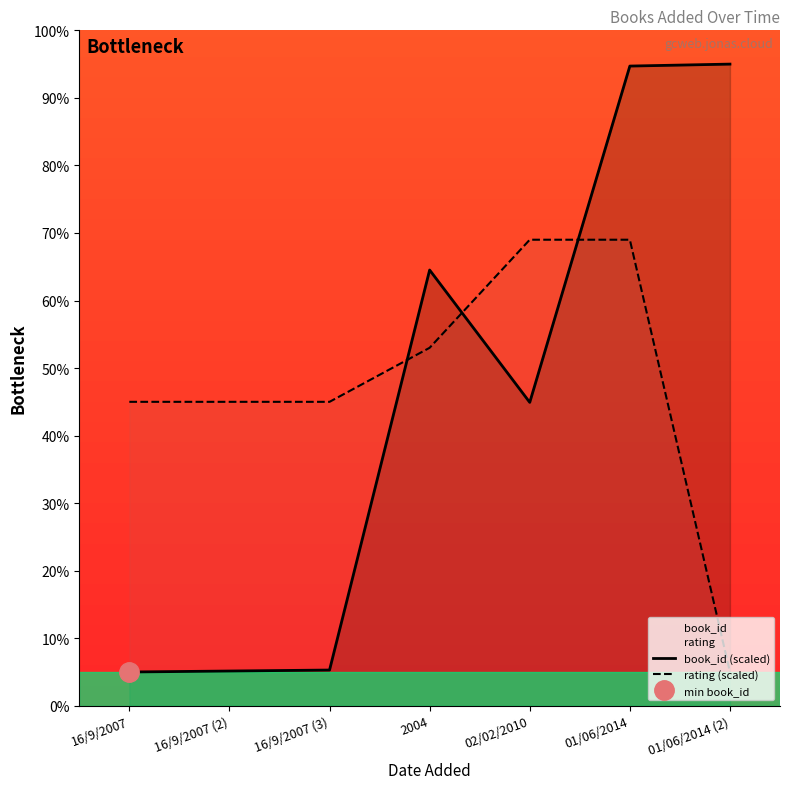

What is the label of the 7th point from the left?

01/06/2014 (2)